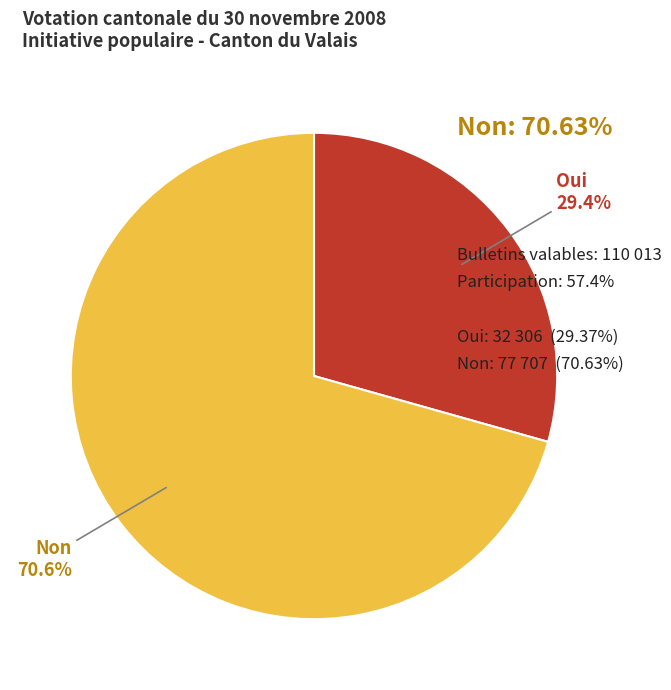

How many slices are in this pie chart?

2